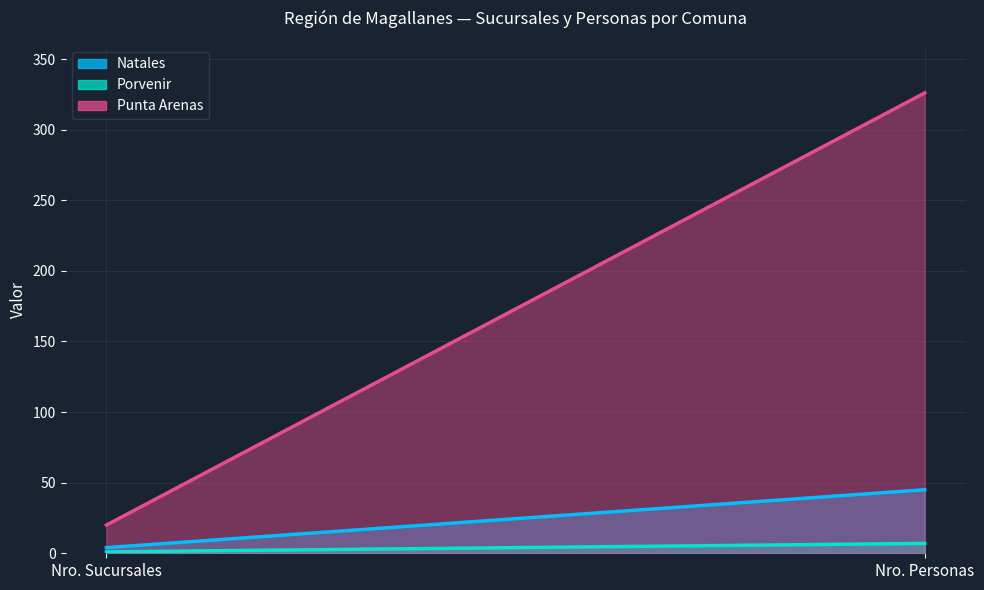

How many lines are shown in the chart?

3